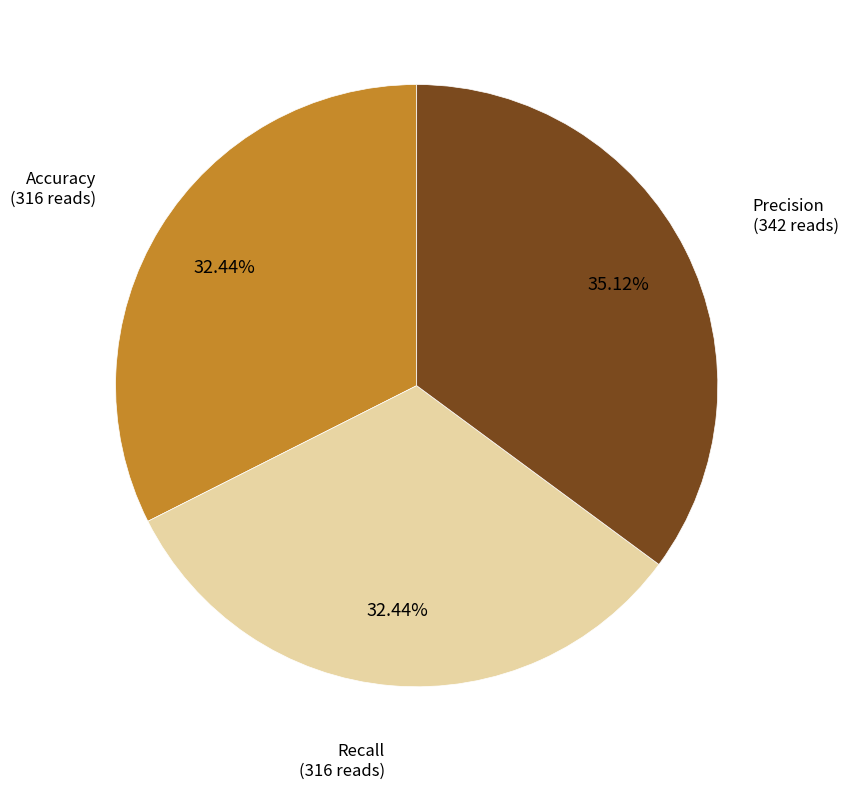

Which category has the biggest portion of the pie?

Precision